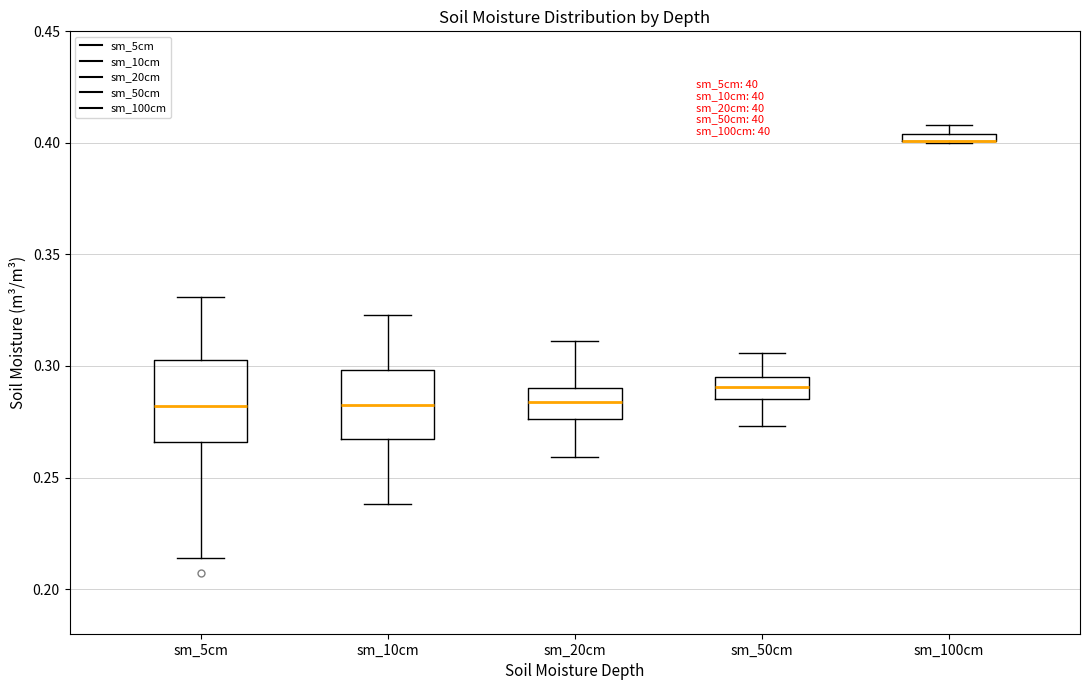

Comparing the boxes themselves (not the whiskers), which one is the tallest?

sm_5cm